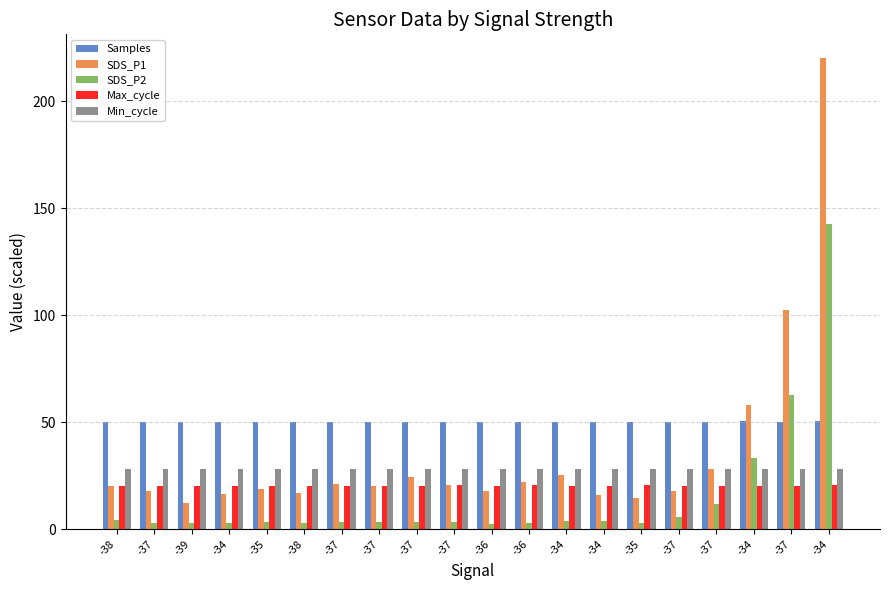

What is the label of the 6th bar from the right?

-35